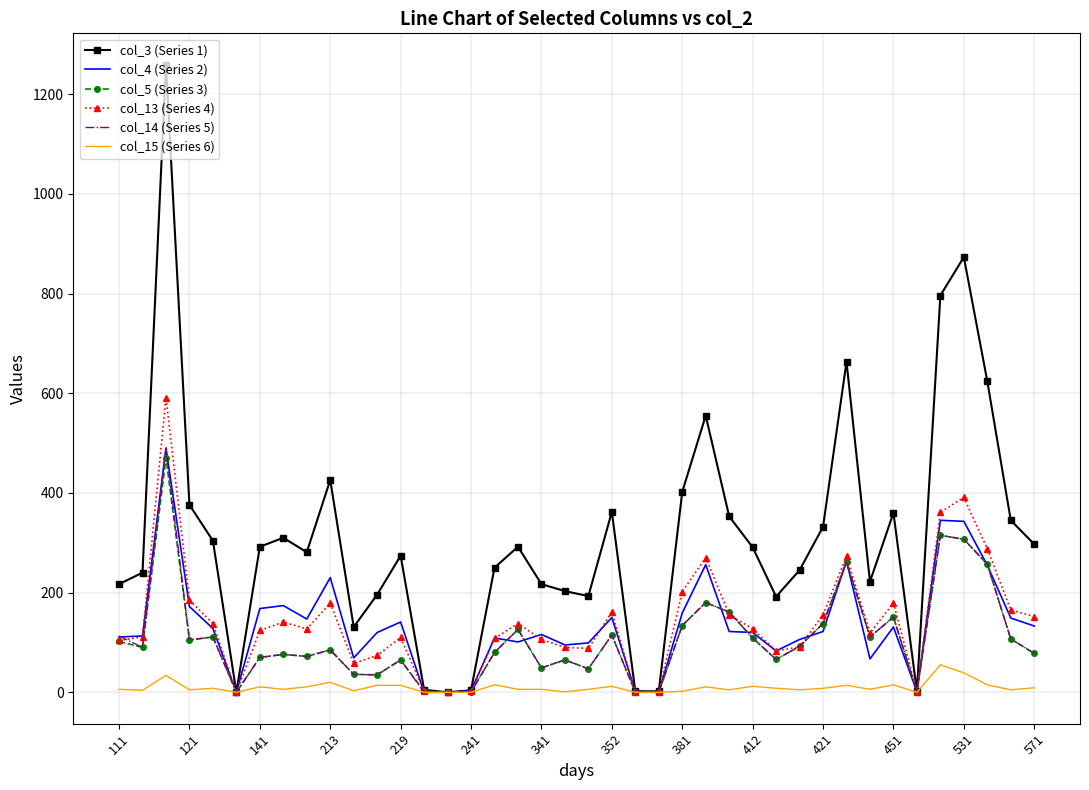

Which series has the largest range (max minus min)?

col_3 (Series 1)